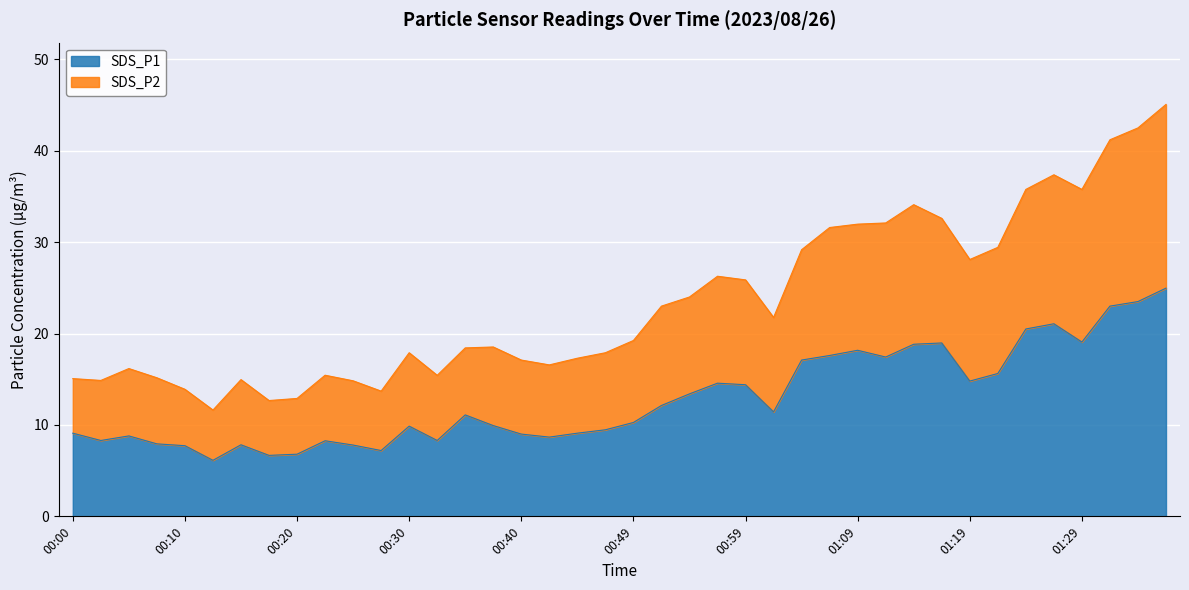

Which series changed the most between 00:52 and 01:14?

SDS_P2